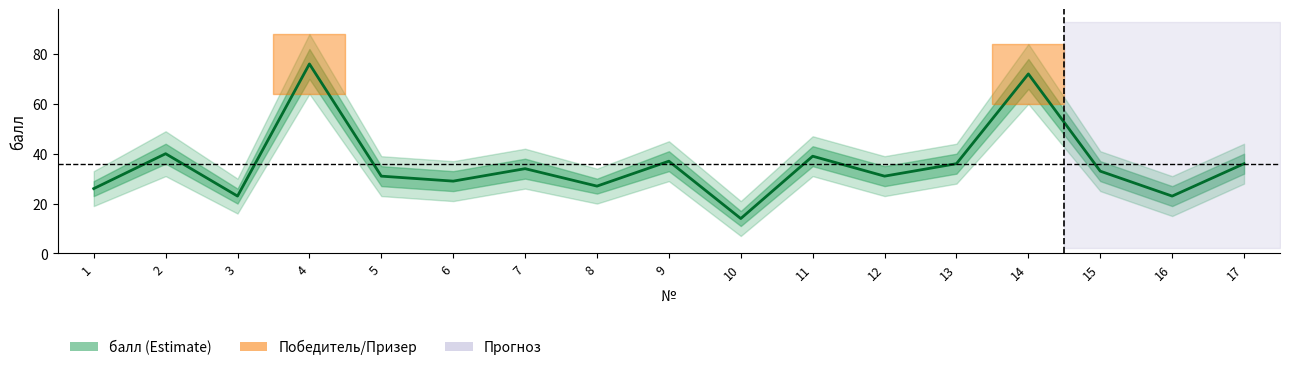

What value does the data have at 9?

37